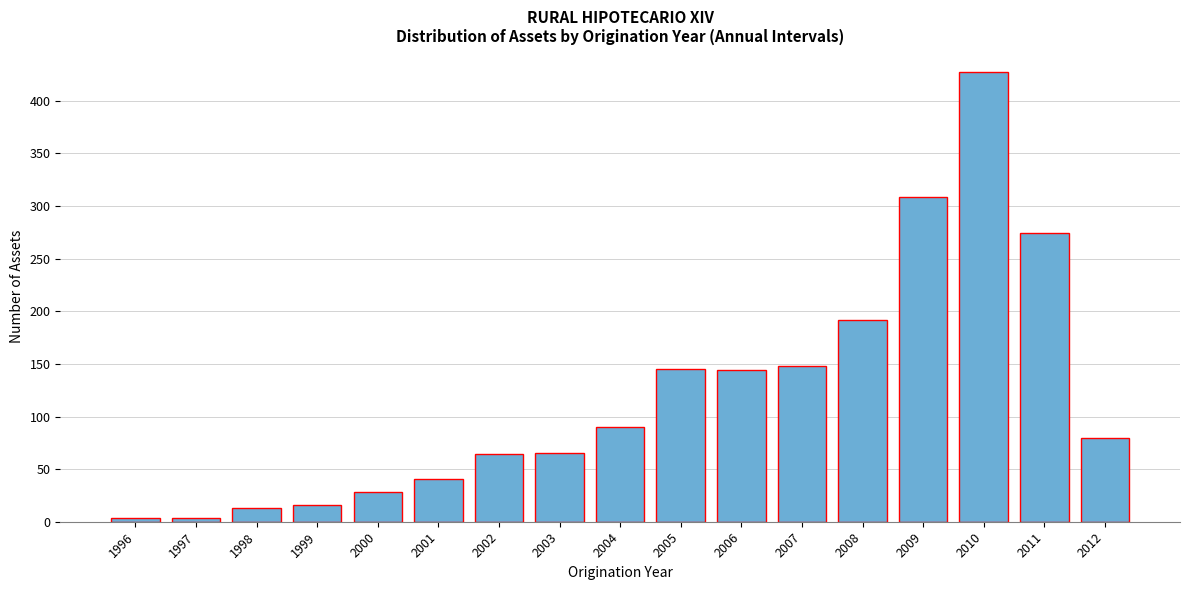

Which category has the highest value across all series?

2010